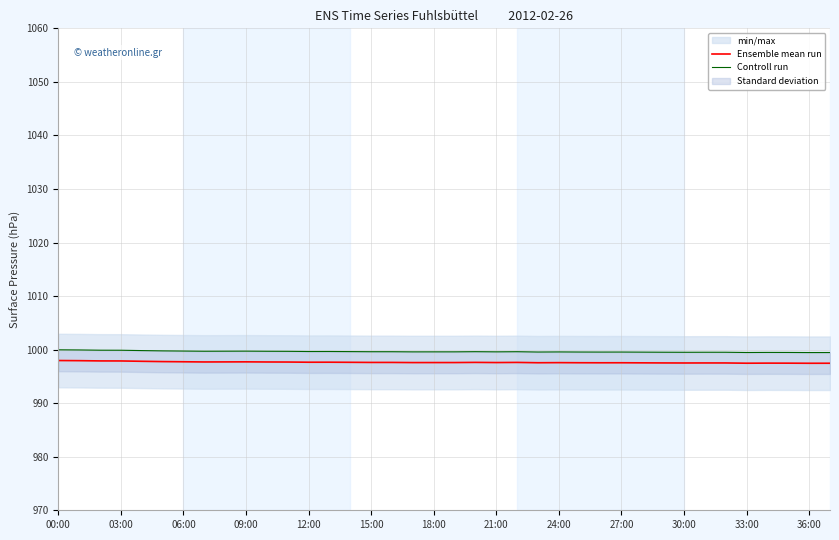

True or false: Controll run and Ensemble mean run intersect in this chart.

False